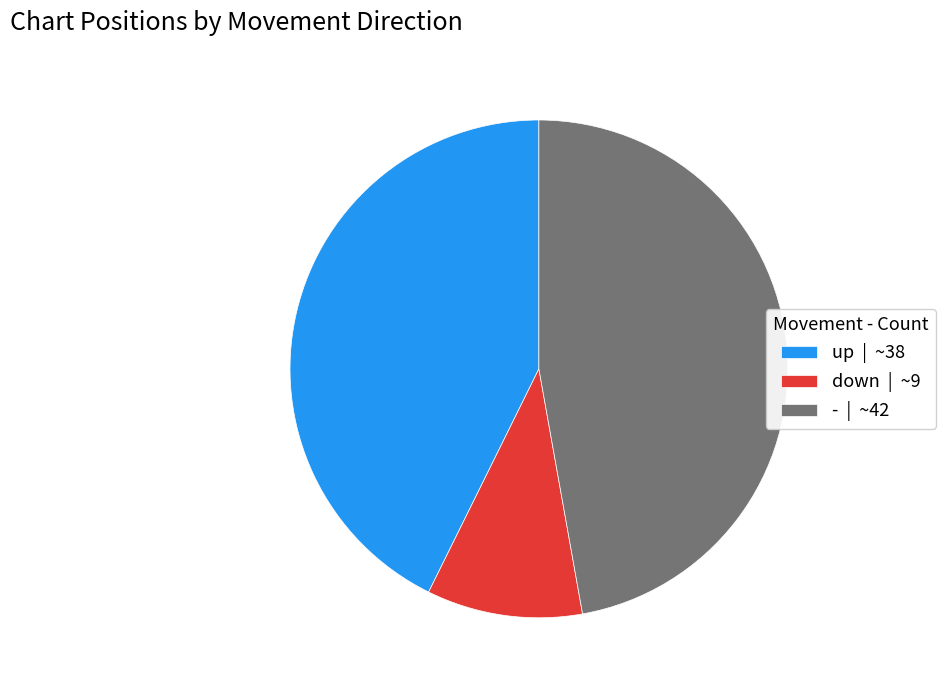

Combined, do up | ~38 and down | ~9 account for over 50%?

Yes